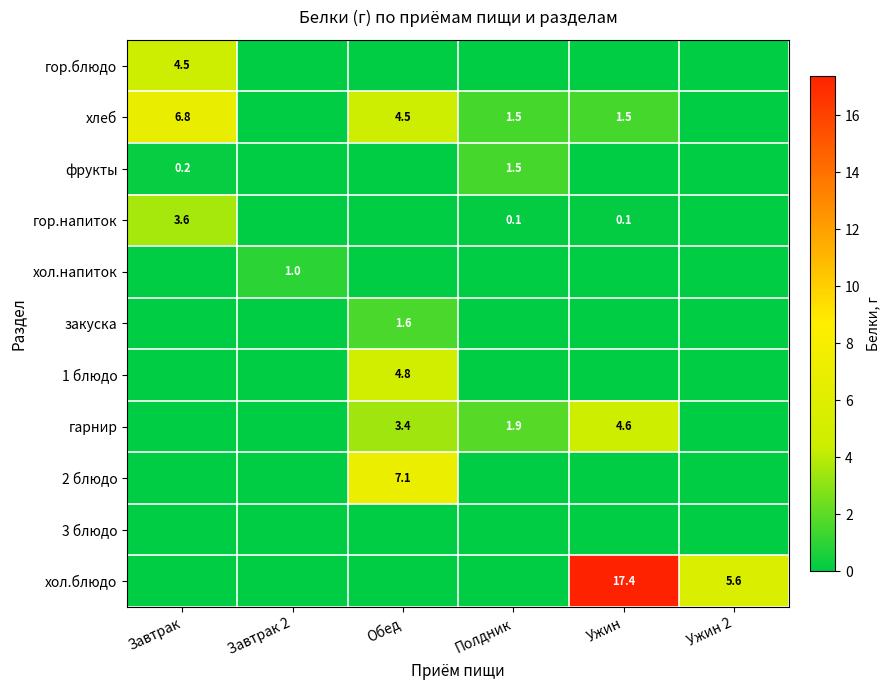

Rank the categories by фрукты value from highest to lowest.

Полдник, Завтрак, Завтрак 2, Обед, Ужин, Ужин 2